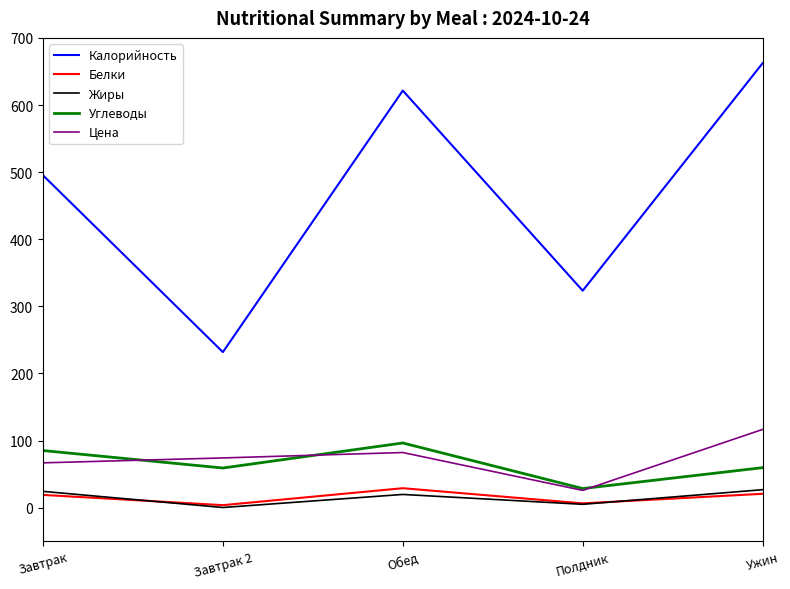

At how many categories does at least one series exceed 552?

2